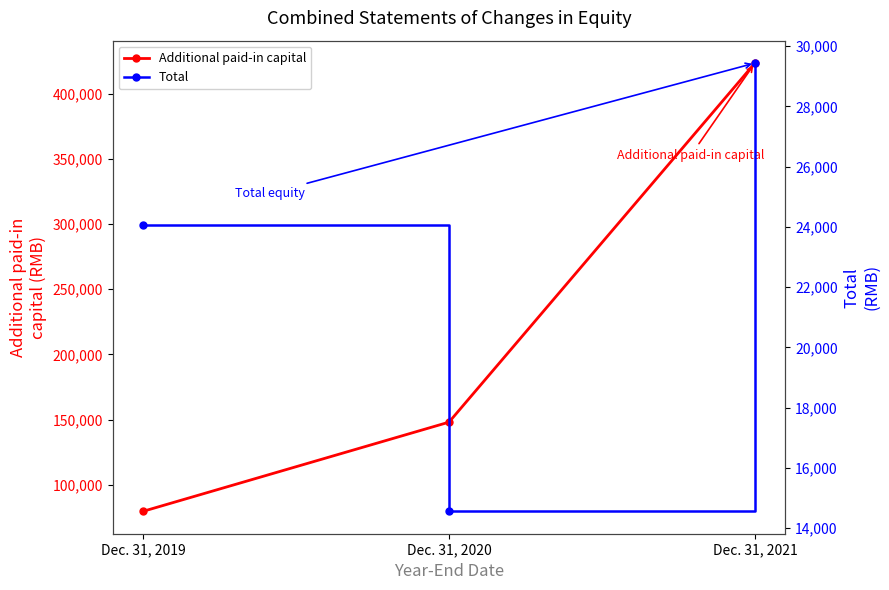

At which label does Additional paid-in capital reach its minimum?

Dec. 31, 2019